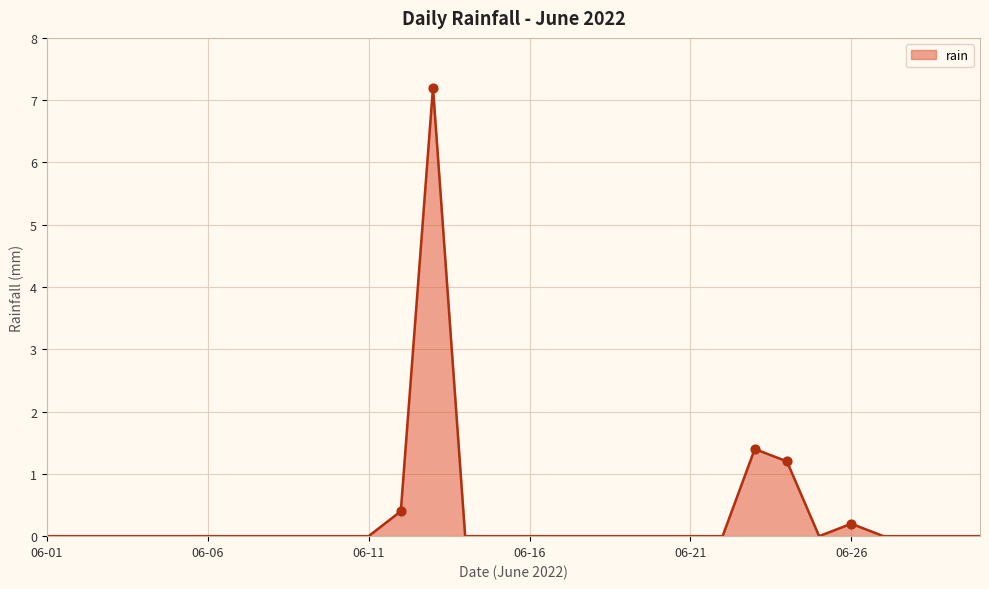

What is the difference between the maximum and minimum values?

7.2